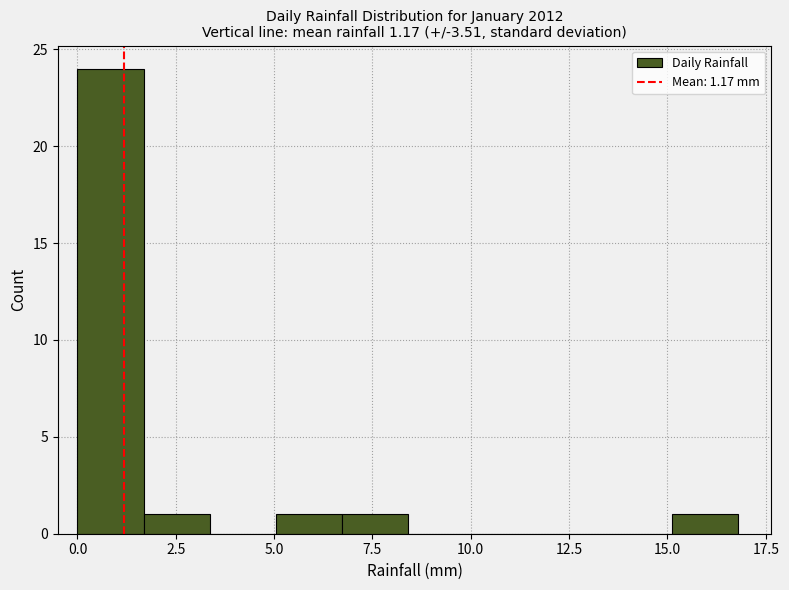

Read against the x-axis, roughly where is the centre of the tallest bar?

1.0